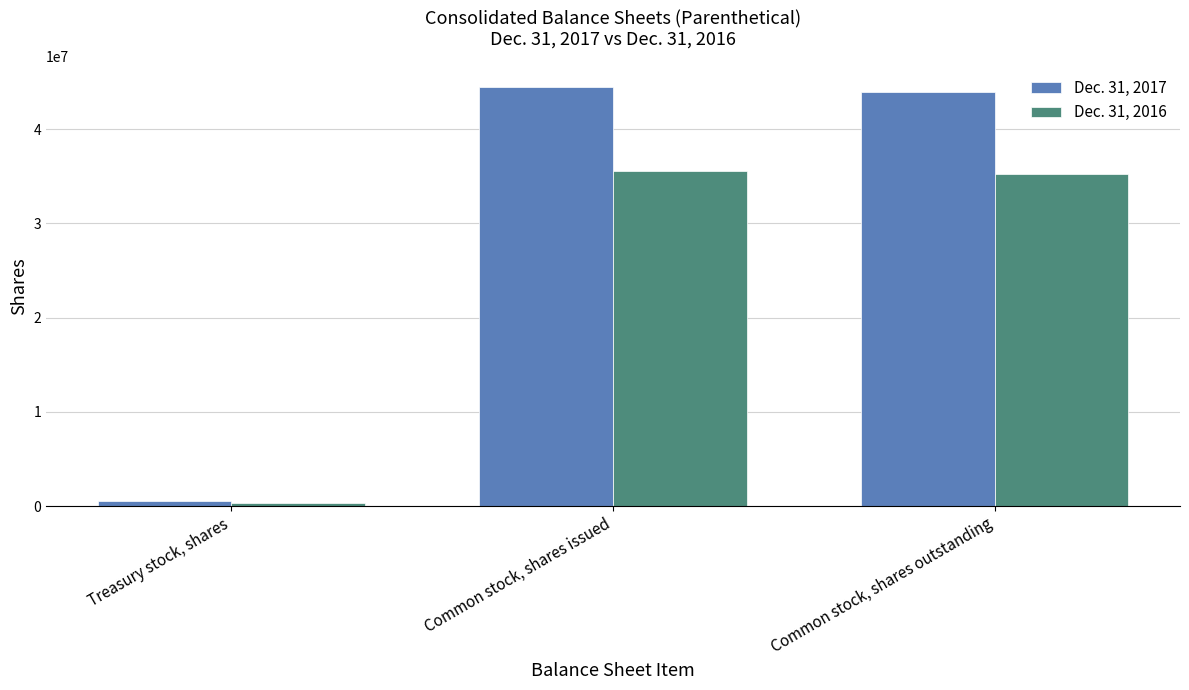

Is the value of Dec. 31, 2017 at Common stock, shares issued greater than the value of Dec. 31, 2016 at Treasury stock, shares?

Yes